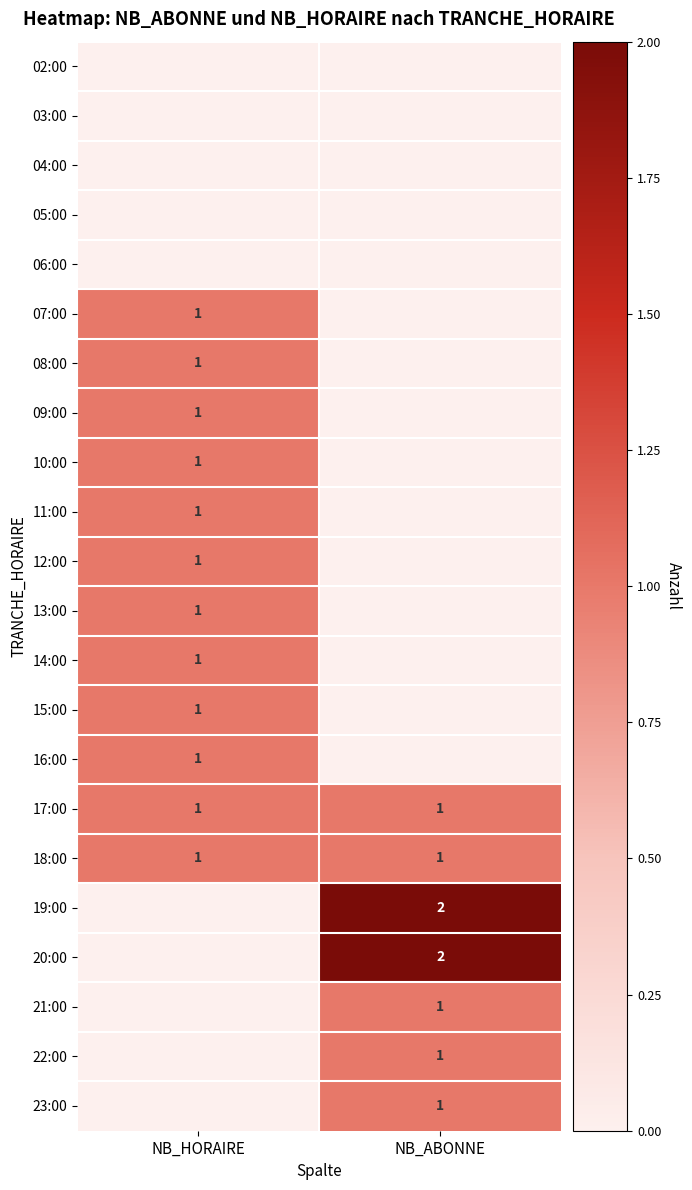

True or false: 17:00 has a value of 1 at NB_ABONNE.

True